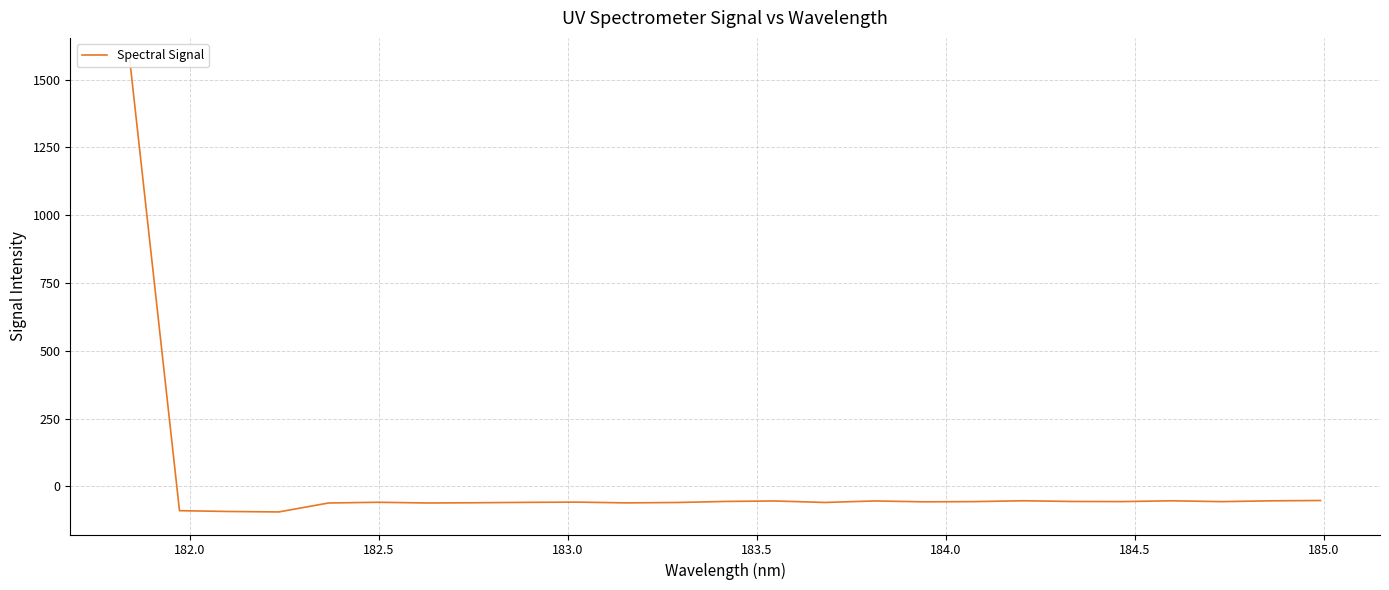

Reading right to left, list all the values displayed in this chart.

-52.5	-53.7	-56.6	-53.5	-56.5	-56.0	-53.4	-56.6	-57.3	-54.1	-59.7	-54.2	-55.9	-59.9	-61.2	-58.4	-59.3	-60.7	-61.6	-59.0	-61.7	-94.6	-93.0	-90.0	1570.8